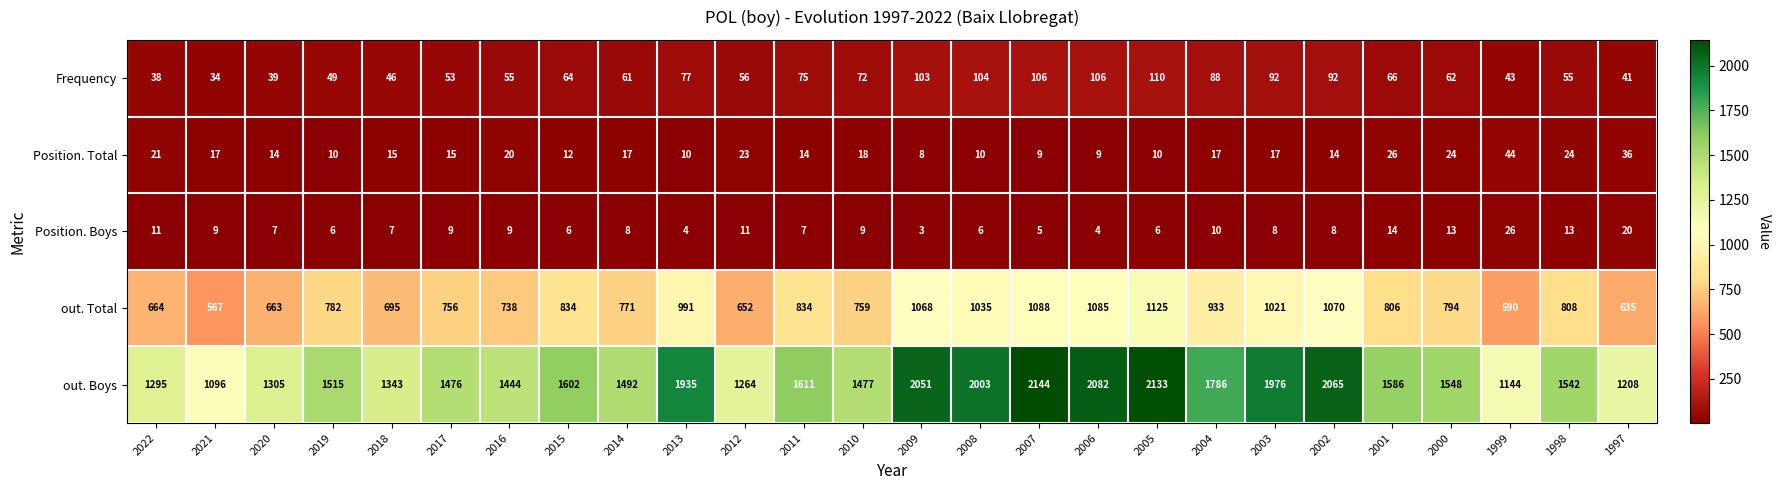

Which category has the highest value across all series?

2007